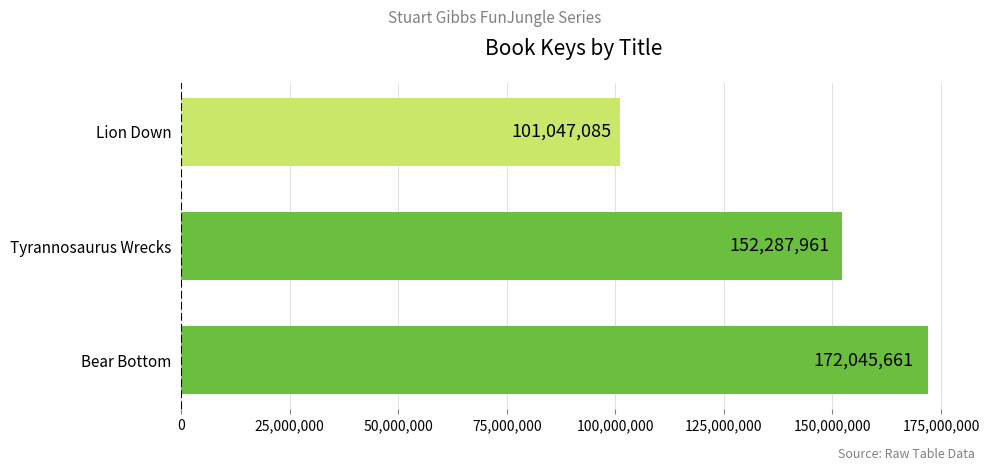

What is the sum of all values?

425380707